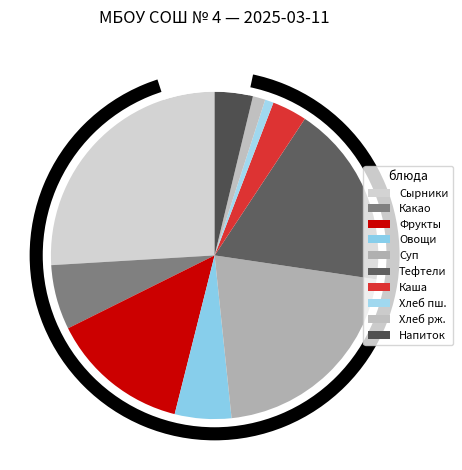

To the nearest percent, what percentage of the pie is ТЕФТЕЛИ ИЗ ГОВЯДИНЫ С РИСОМ?

18%